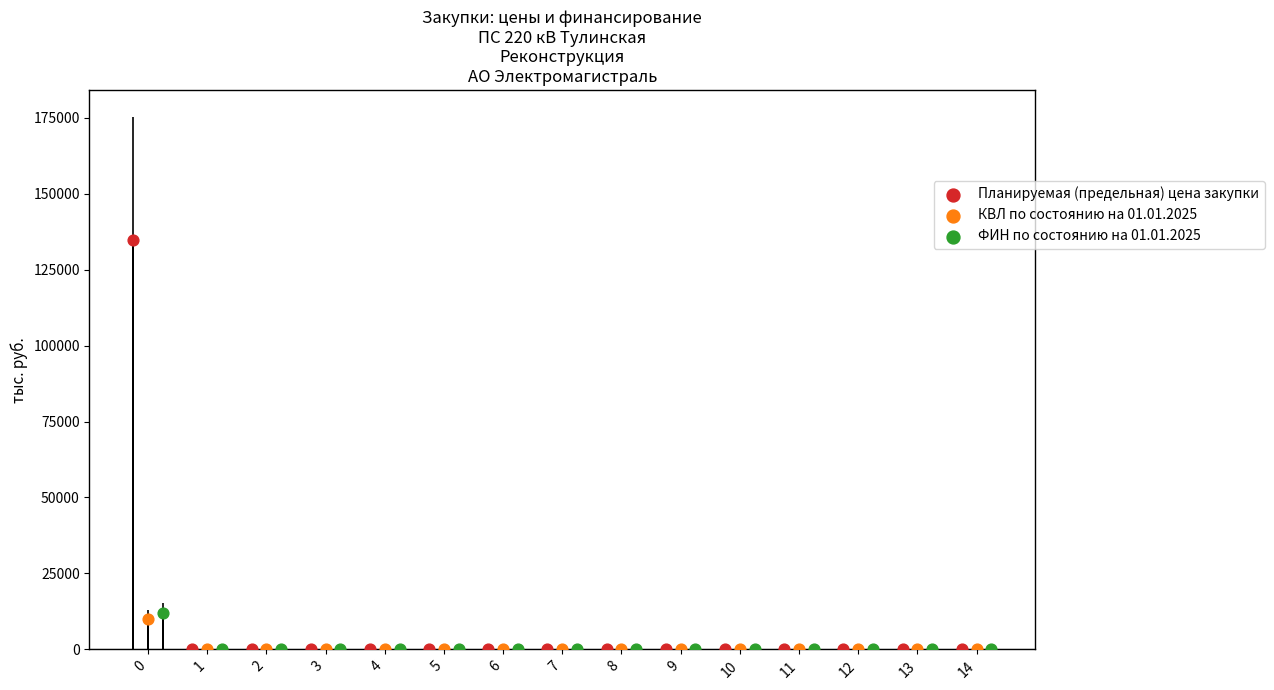

What are all the series names shown in the legend?

Планируемая (предельная) цена закупки, КВЛ по состоянию на 01.01.2025, ФИН по состоянию на 01.01.2025